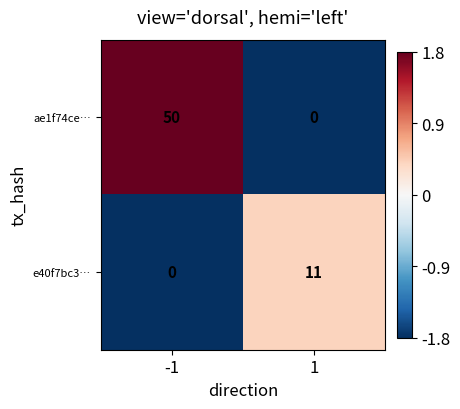

Is it true that e40f7bc3… equals 20 at 1?

False